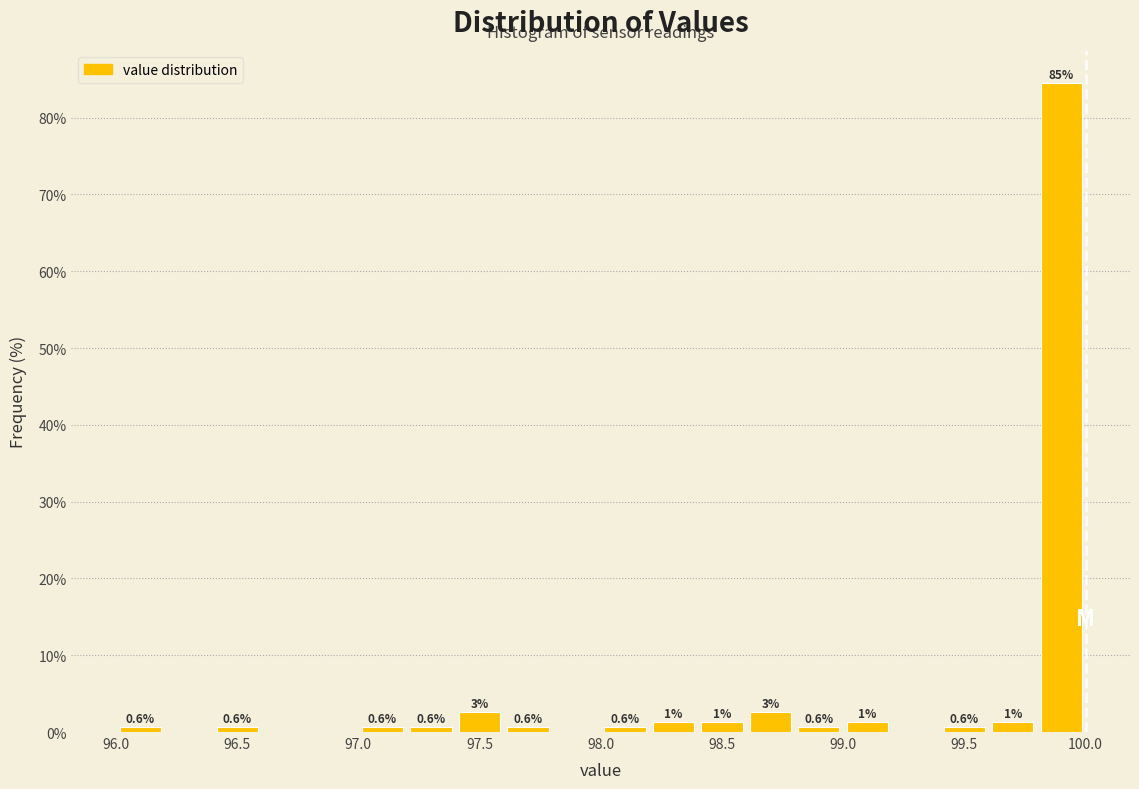

Which range on the x-axis has the tallest bar?

99.8 to 100.0